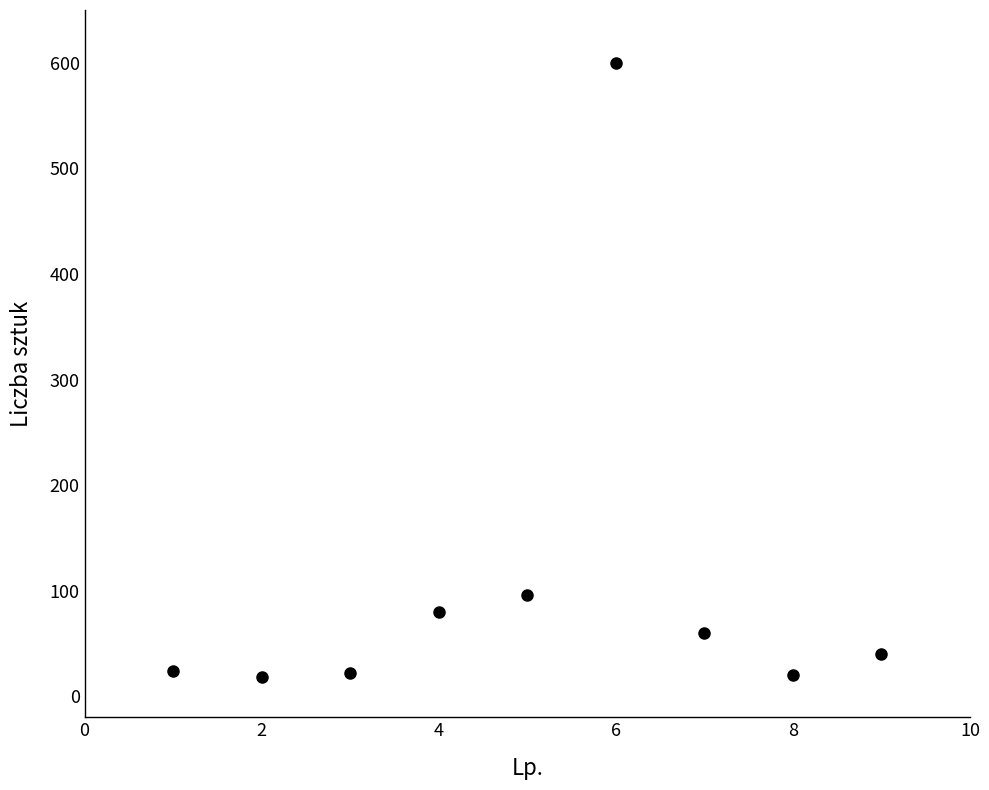

What Y value in the scatter plot is closest to 309?

96